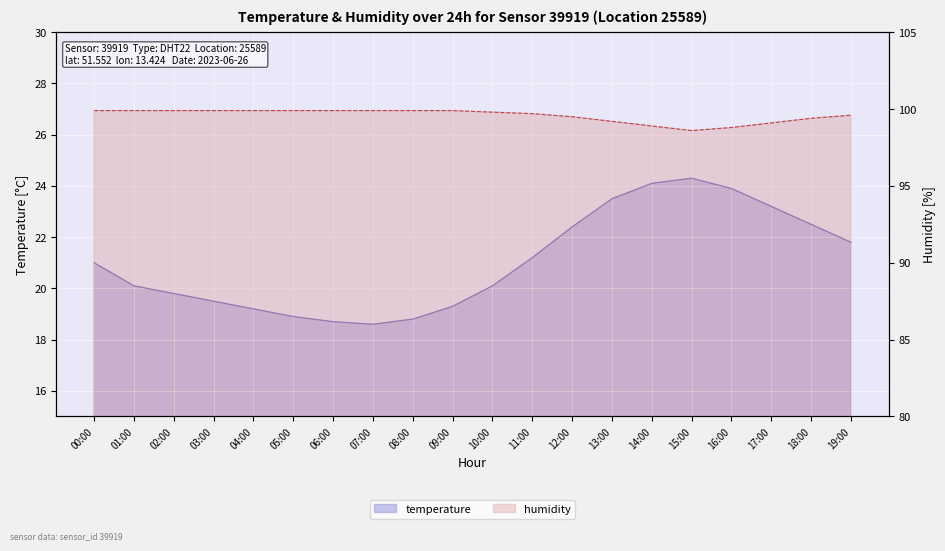

What position from the left is 12:00?

13